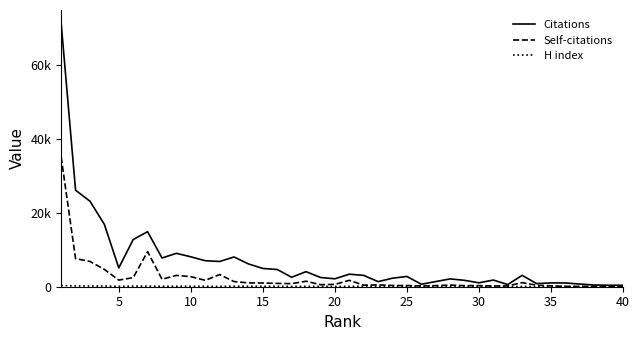

Is this an area chart (filled region under the line)?

No